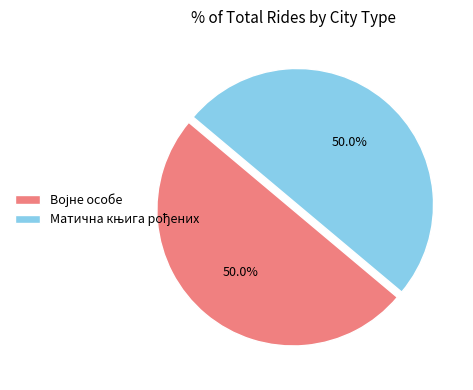

To the nearest percent, what percentage of the pie is Матична књига рођених?

50%